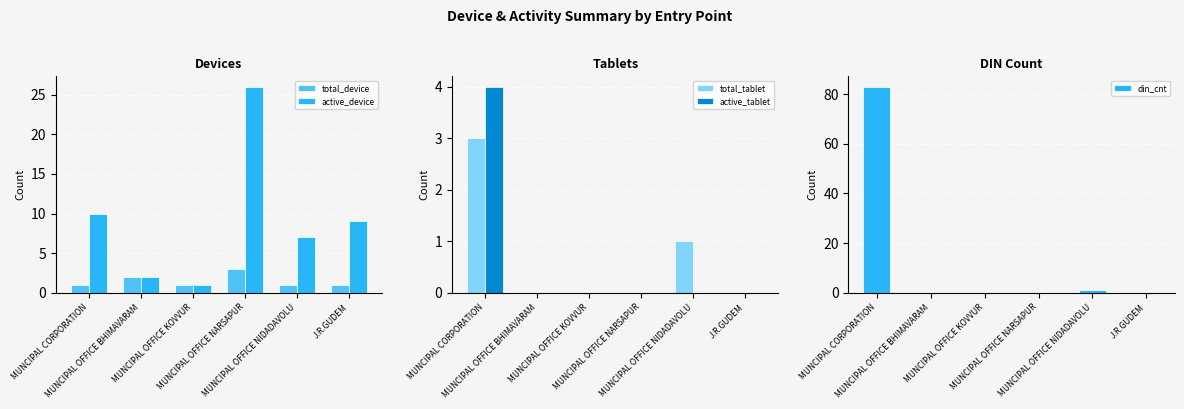

What is the difference between the total_device values at MUNCIPAL OFFICE NARSAPUR and MUNCIPAL OFFICE KOVVUR?

2